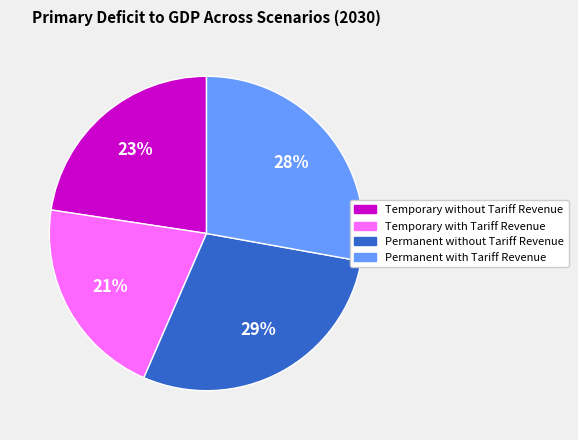

Does Temporary without Tariff Revenue account for over 50% of the chart?

No